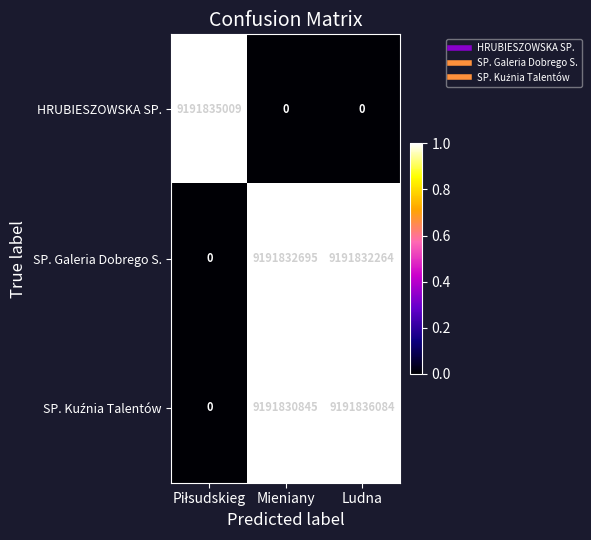

What is the sum of all SP. Galeria Dobrego S. values?

18383664959